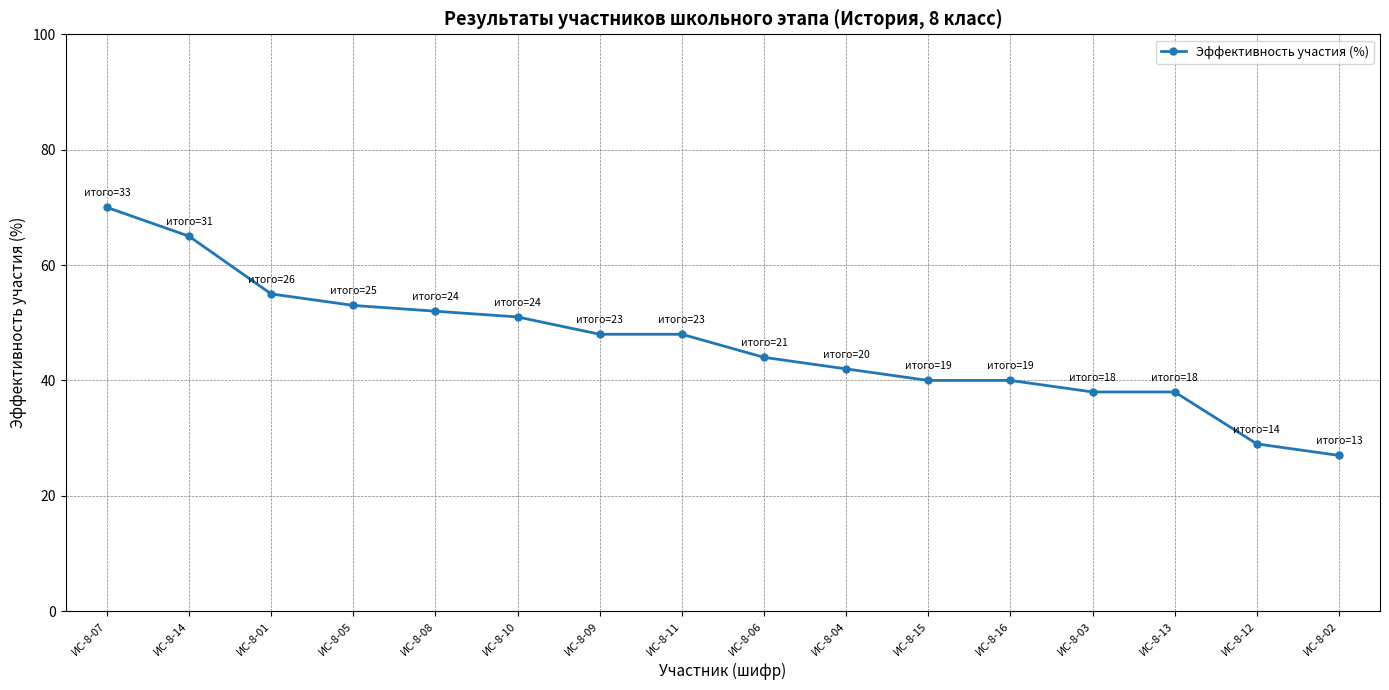

Reading right to left, extract all data points from this chart.

ИС-8-02=27	ИС-8-12=29	ИС-8-13=38	ИС-8-03=38	ИС-8-16=40	ИС-8-15=40	ИС-8-04=42	ИС-8-06=44	ИС-8-11=48	ИС-8-09=48	ИС-8-10=51	ИС-8-08=52	ИС-8-05=53	ИС-8-01=55	ИС-8-14=65	ИС-8-07=70